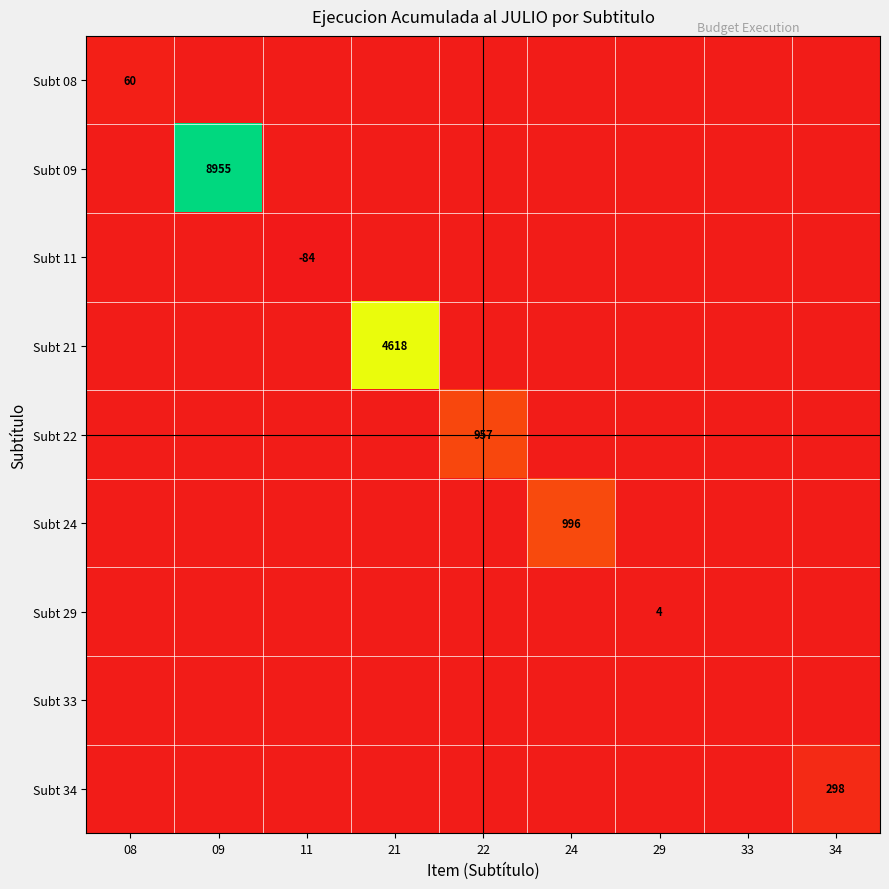

True or false: Subt 34 has a value of 0 at 29.

True